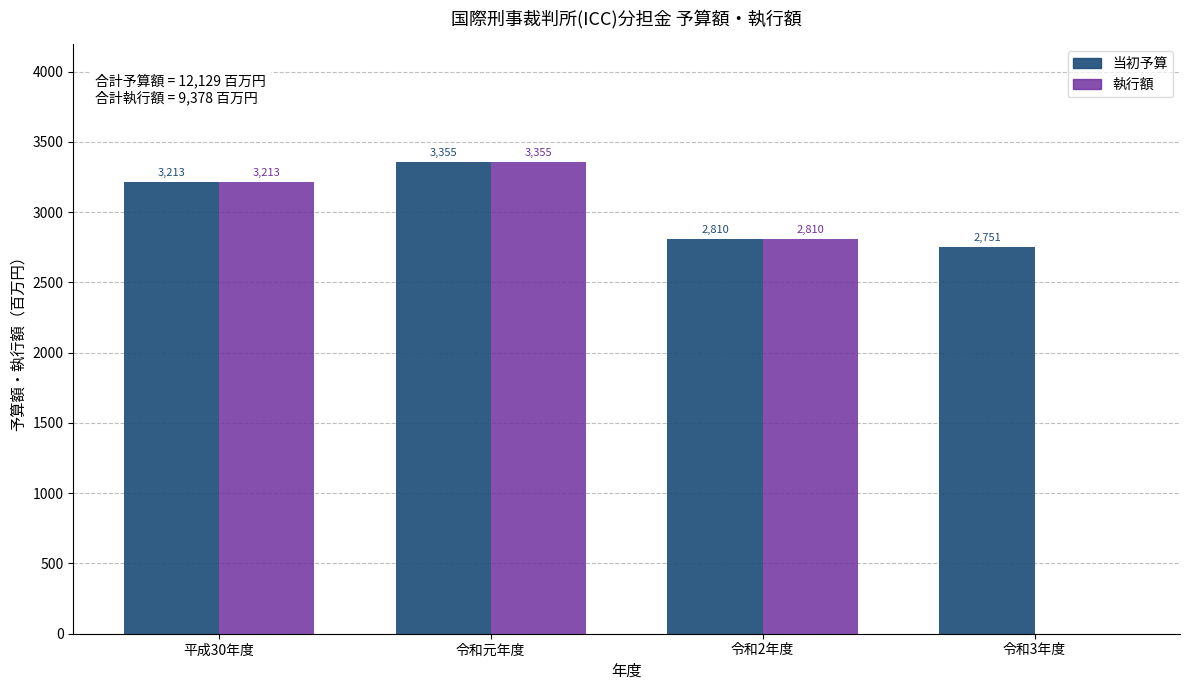

Reading right to left, extract all data points from this chart.

当初予算: 令和3年度=2751	令和2年度=2810	令和元年度=3355	平成30年度=3213
執行額: 令和3年度=0	令和2年度=2810	令和元年度=3355	平成30年度=3213